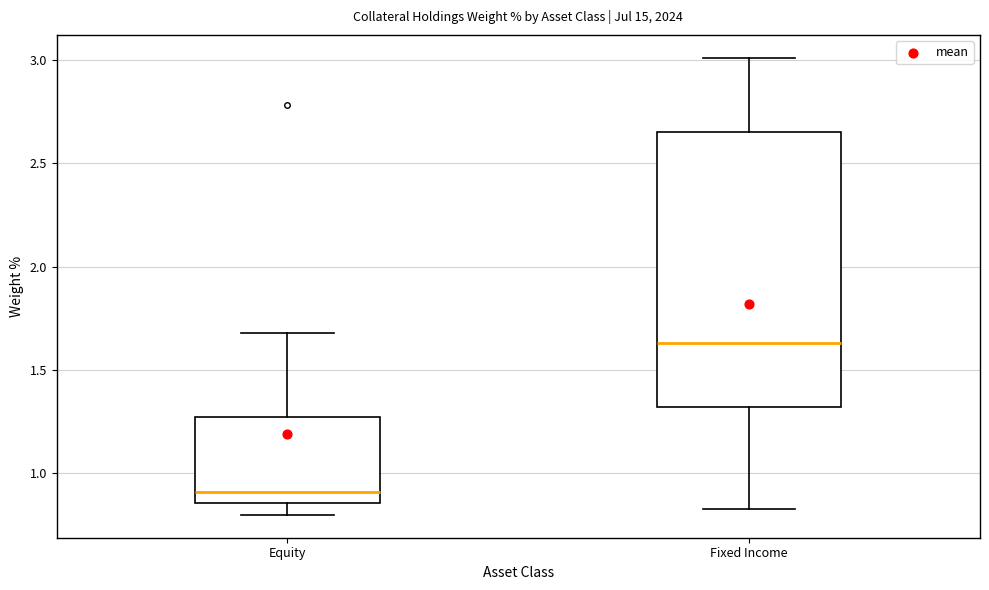

Reading left to right, read every box against the y-axis: the position of its median line, the range the box covers, and the ends of its whiskers. The values are not printed on the chart, so give them approximately, as read against the axis.

Equity: median 0.90, box 0.85 to 1.25, whiskers 0.80 to 1.70
Fixed Income: median 1.65, box 1.30 to 2.65, whiskers 0.85 to 3.00